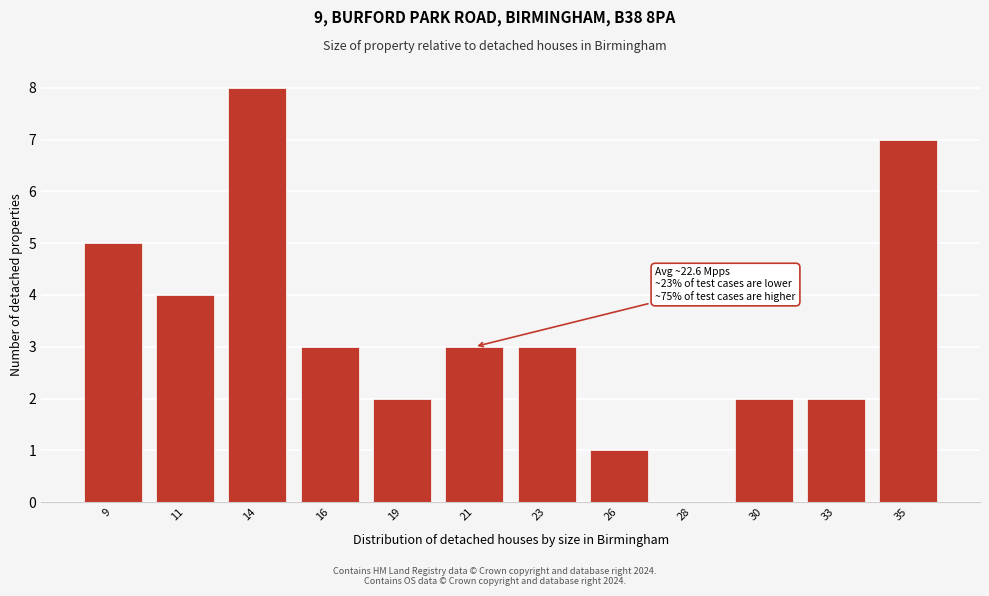

Reading right to left, list all the values displayed in this chart.

35=7	33=2	30=2	28=0	26=1	23=3	21=3	19=2	16=3	14=8	11=4	9=5